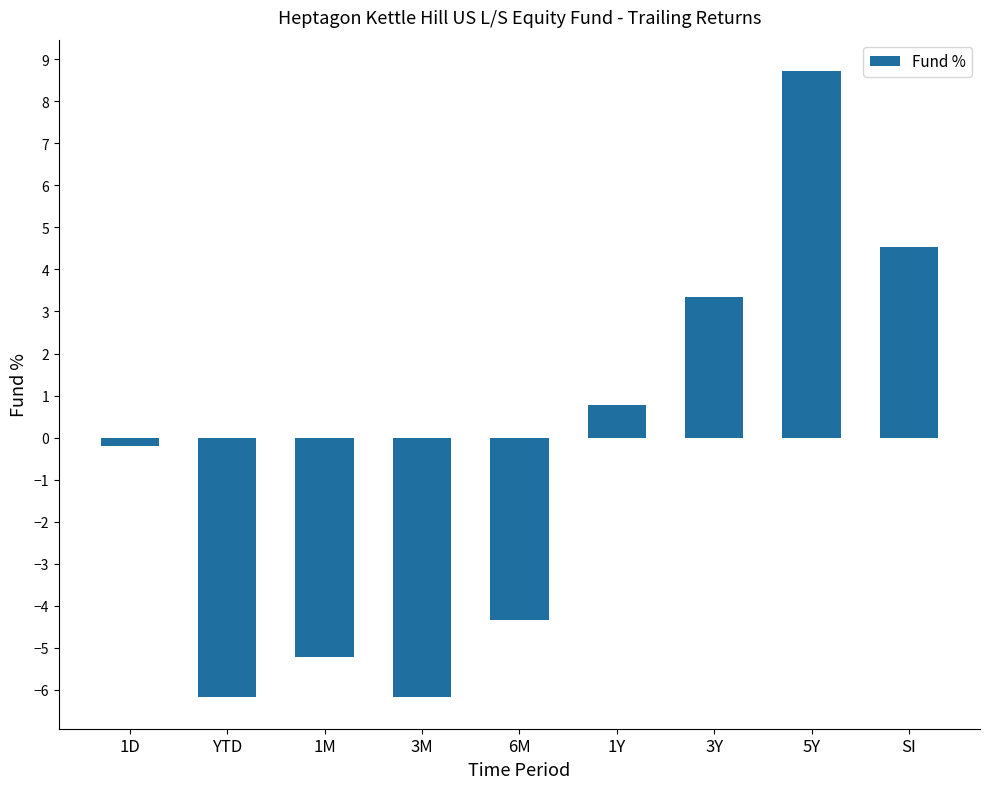

At which category does the chart reach its peak across all series?

5Y